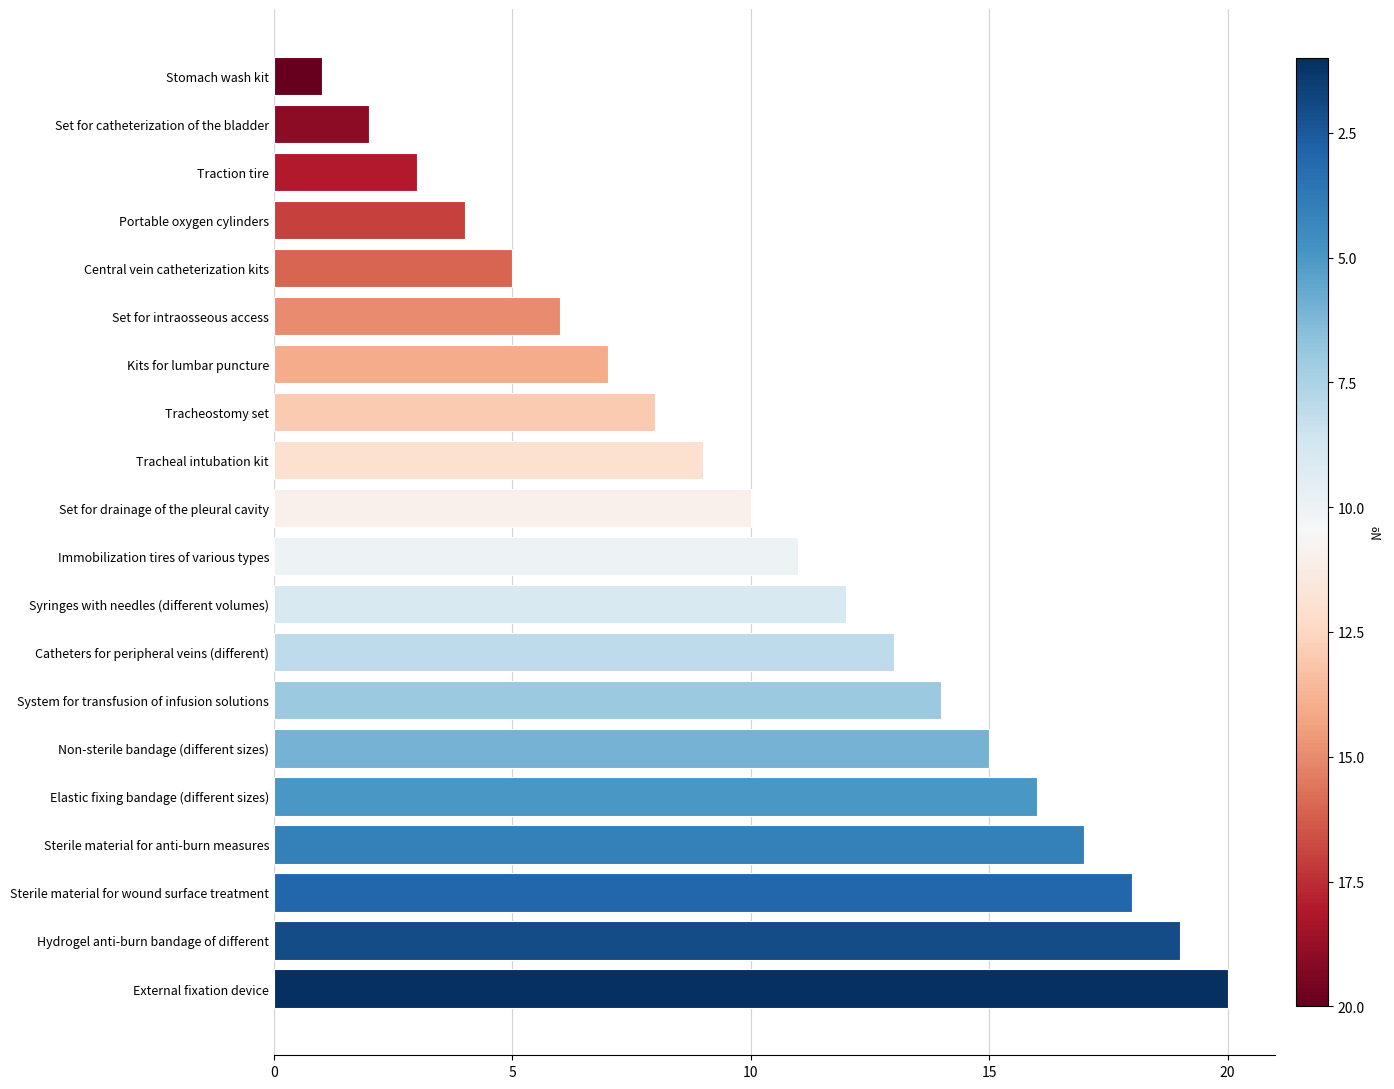

Are the bars grouped side by side (vs. stacked)?

No